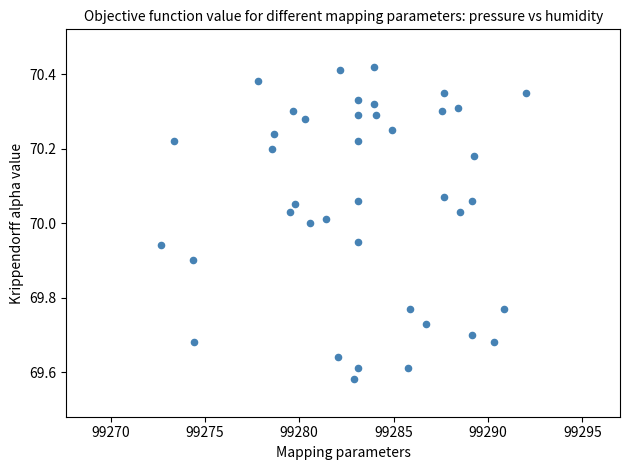

What is the range of X values (max minus min)?

19.3